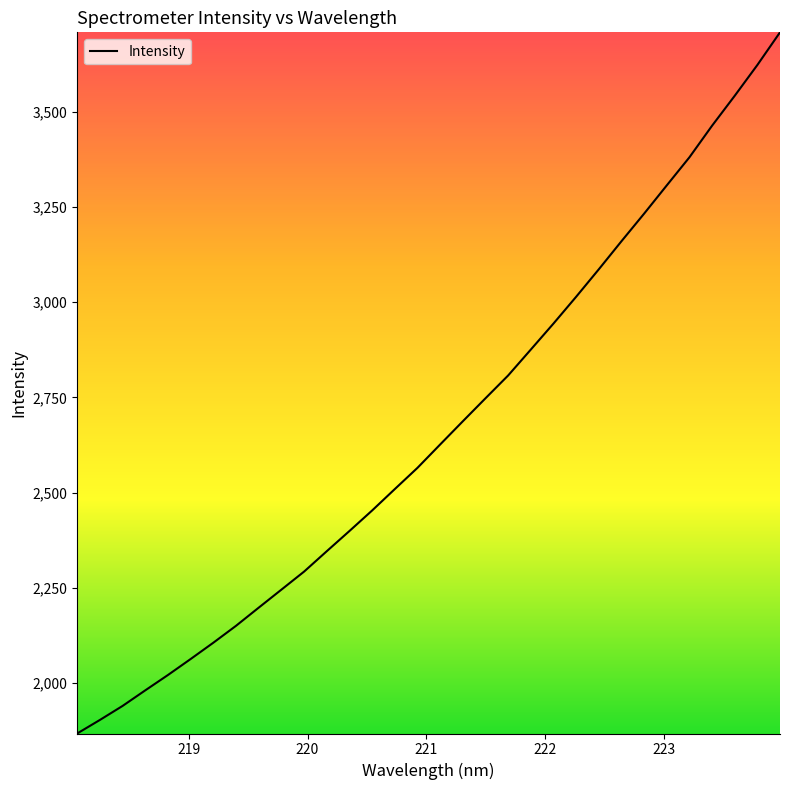

What is the minimum value shown in the chart?

1868.3